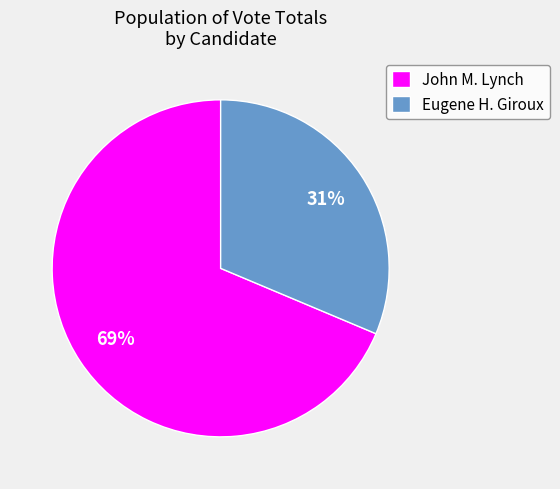

What is the smallest slice in the pie chart?

Eugene H. Giroux